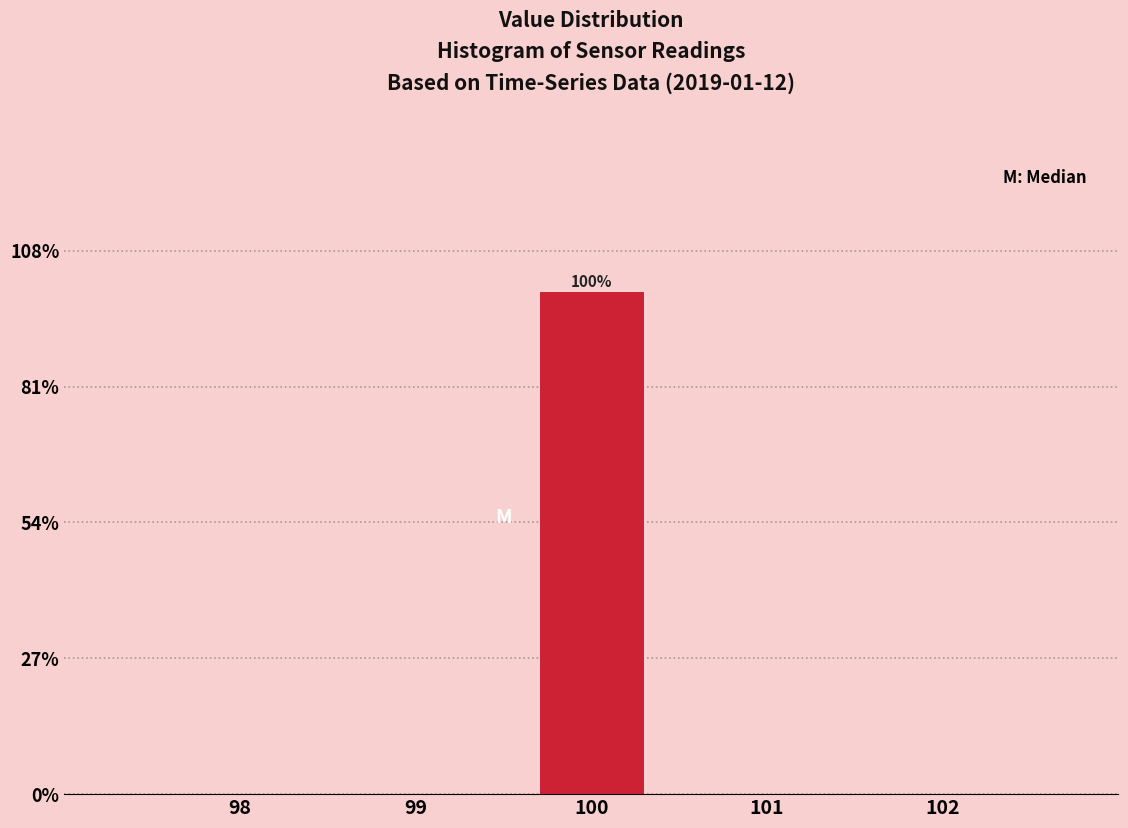

Reading left to right, extract all data points from this chart.

98=0	99=0	100=100	101=0	102=0